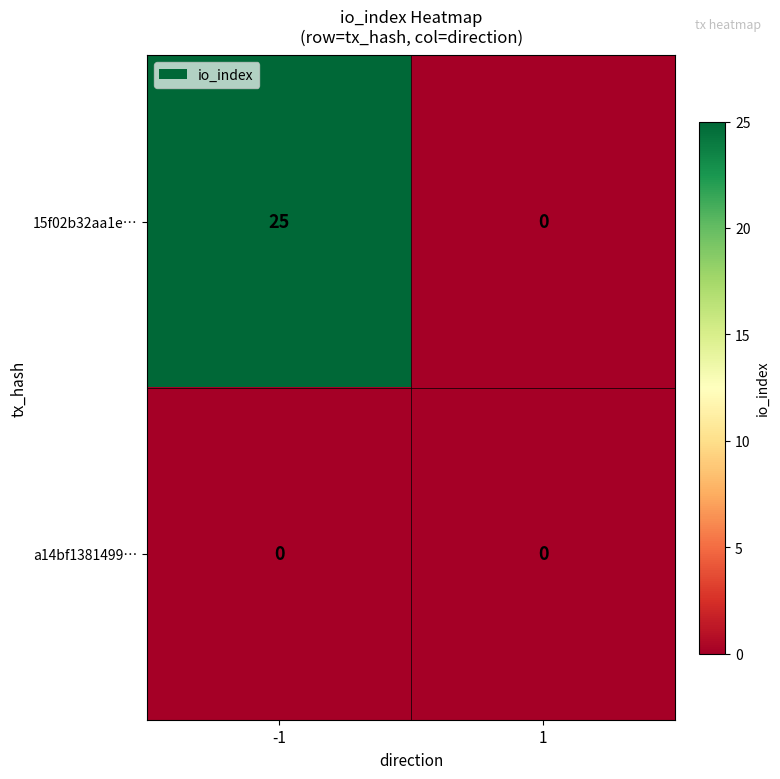

Which series has the largest total across all categories?

15f02b32aa1e…